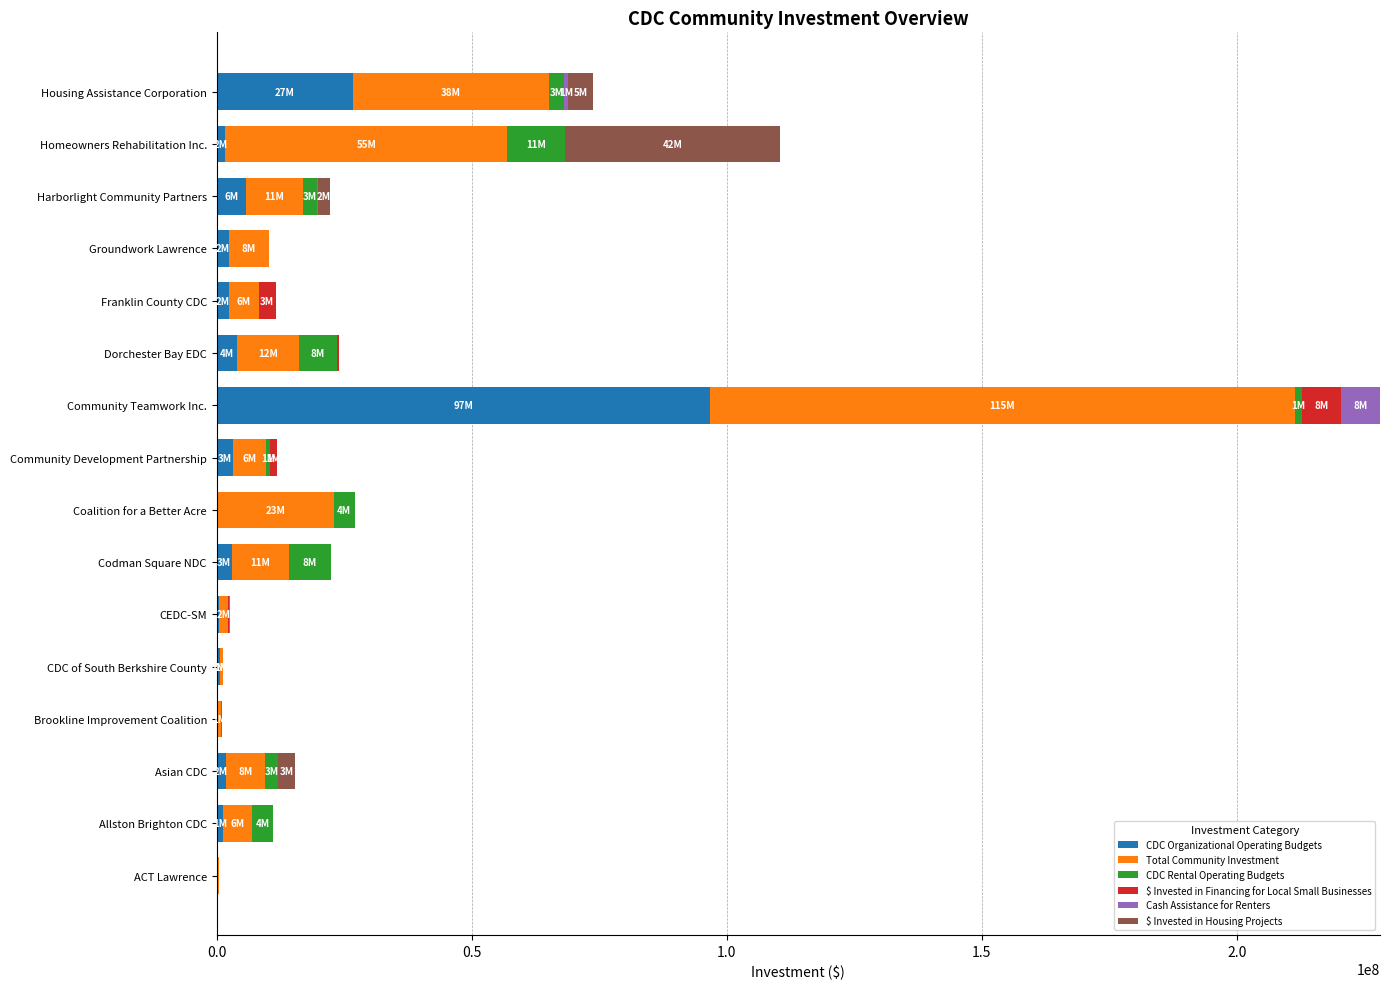

Count the number of data series in this chart.

6